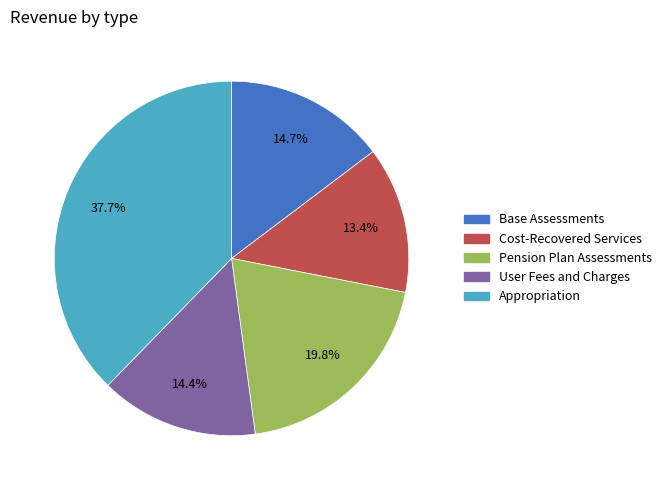

How many segments does this pie chart have?

5